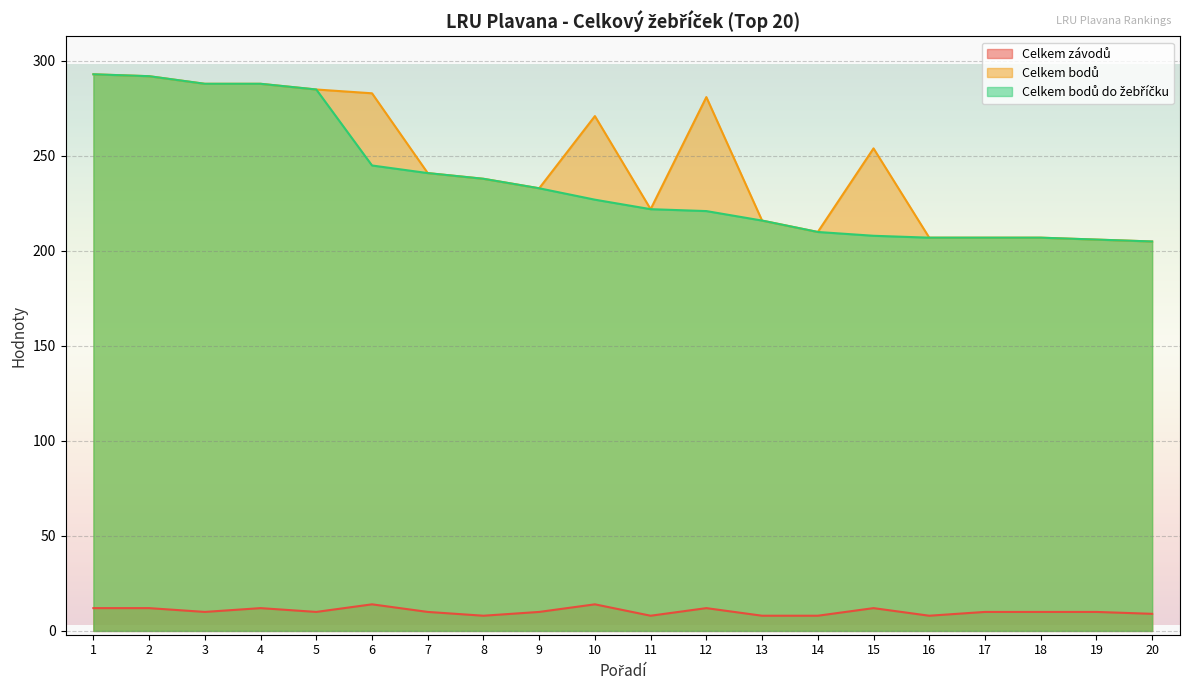

True or false: Celkem bodů and Celkem závodů intersect in this chart.

False